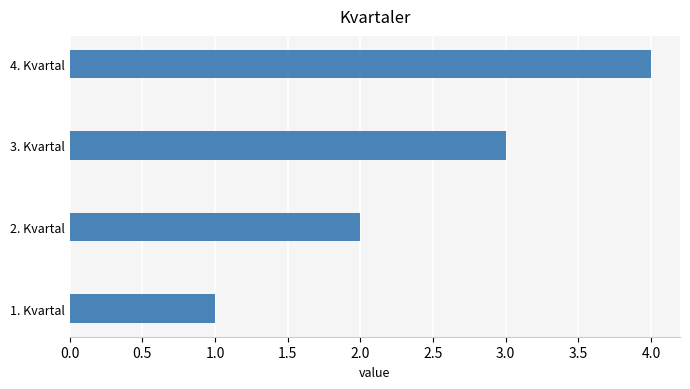

List the labels in order of value, largest first.

4. Kvartal, 3. Kvartal, 2. Kvartal, 1. Kvartal